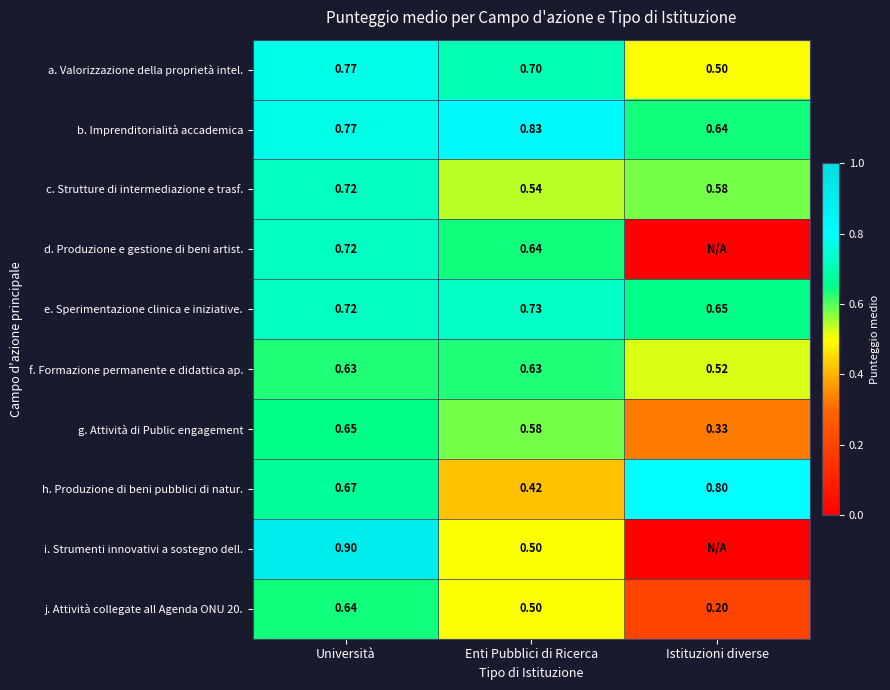

Which series changed the most between Università and Enti Pubblici di Ricerca?

i. Strumenti innovativi a sostegno dell.